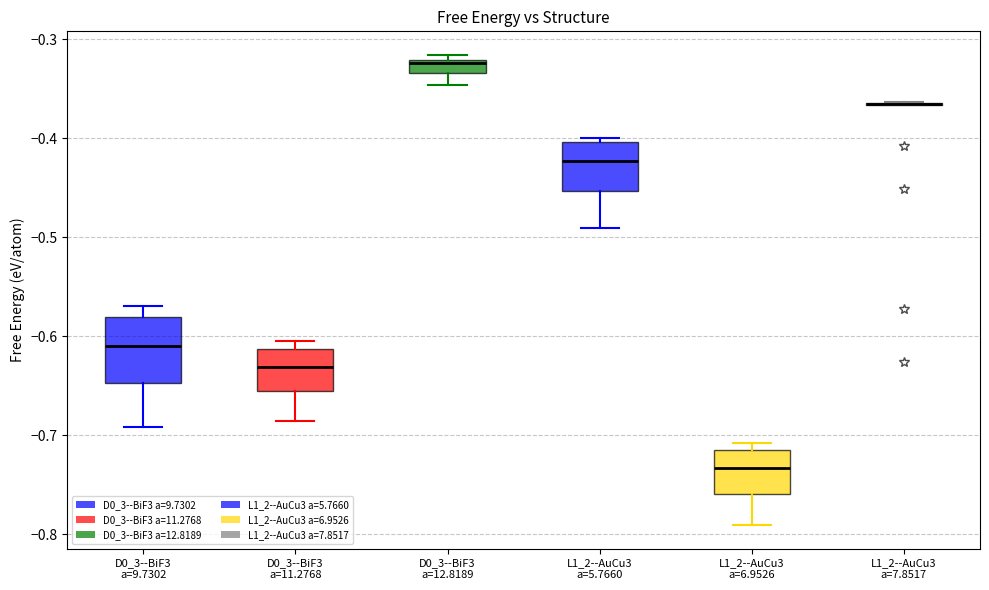

Where is the upper edge of the box for D0_3--BiF3 a=12.8189 on the y-axis? The values are not printed on the chart, so give them approximately, as read against the axis.

-0.32